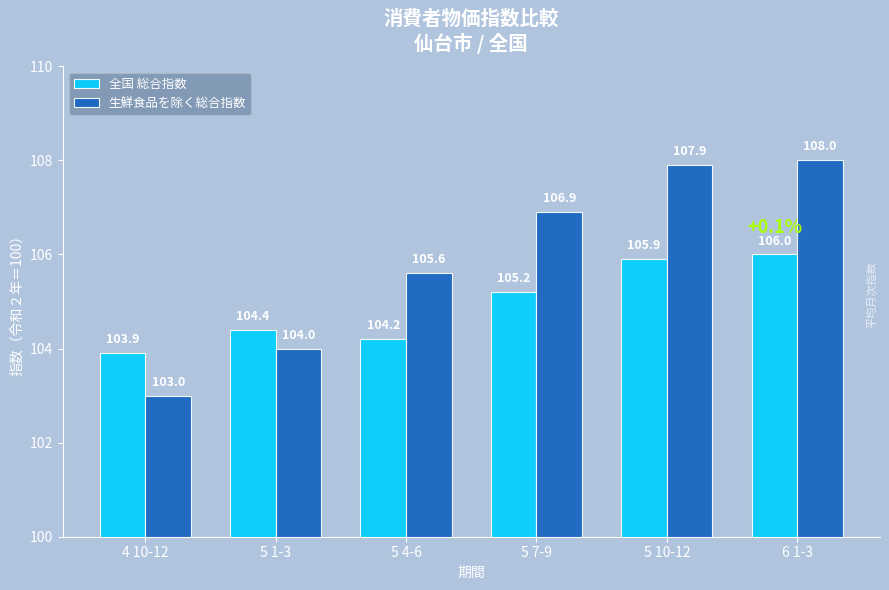

Reading right to left, transcribe all the data shown in this chart.

全国 総合指数: 6 1-3=106.0	5 10-12=105.9	5 7-9=105.2	5 4-6=104.2	5 1-3=104.4	4 10-12=103.9
生鮮食品を除く総合指数: 6 1-3=108.0	5 10-12=107.9	5 7-9=106.9	5 4-6=105.6	5 1-3=104.0	4 10-12=103.0